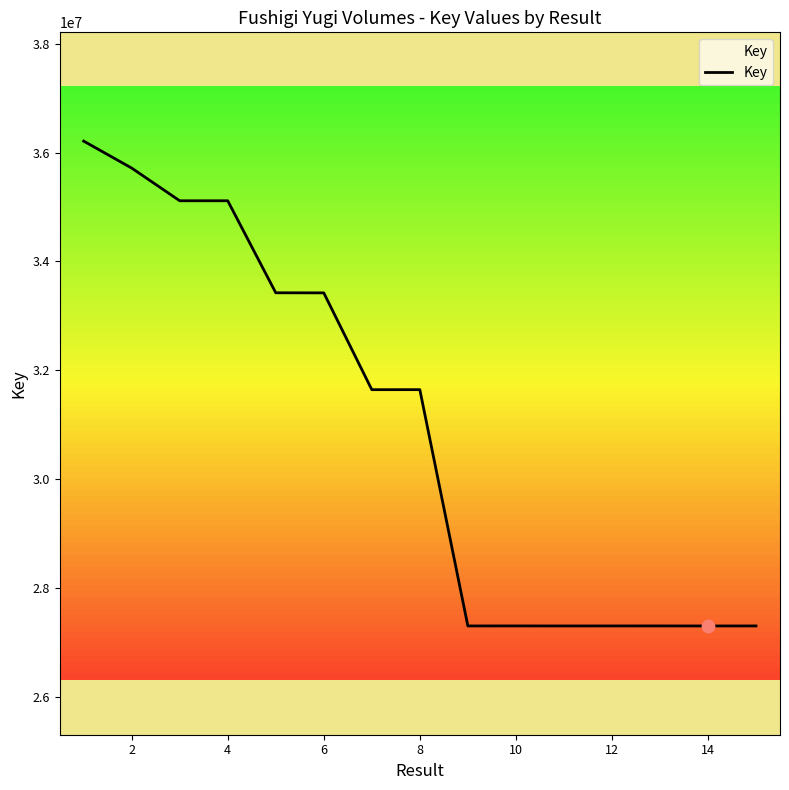

What is the difference between the maximum and minimum values?

8915939